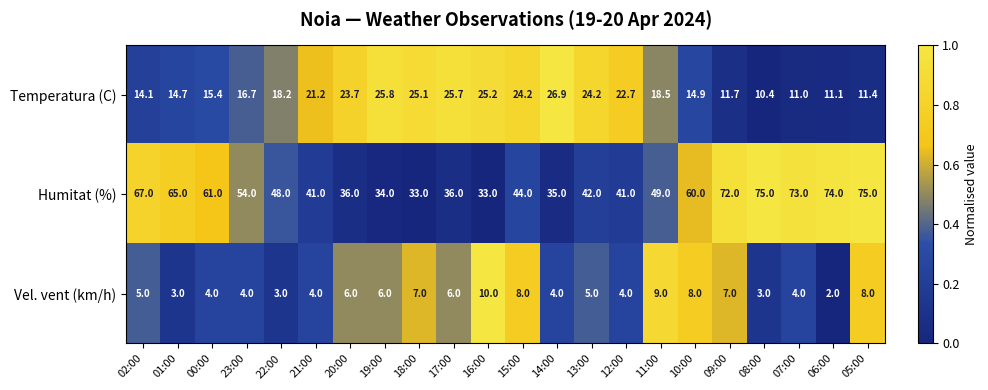

Which series has the largest total across all categories?

Humitat (%)